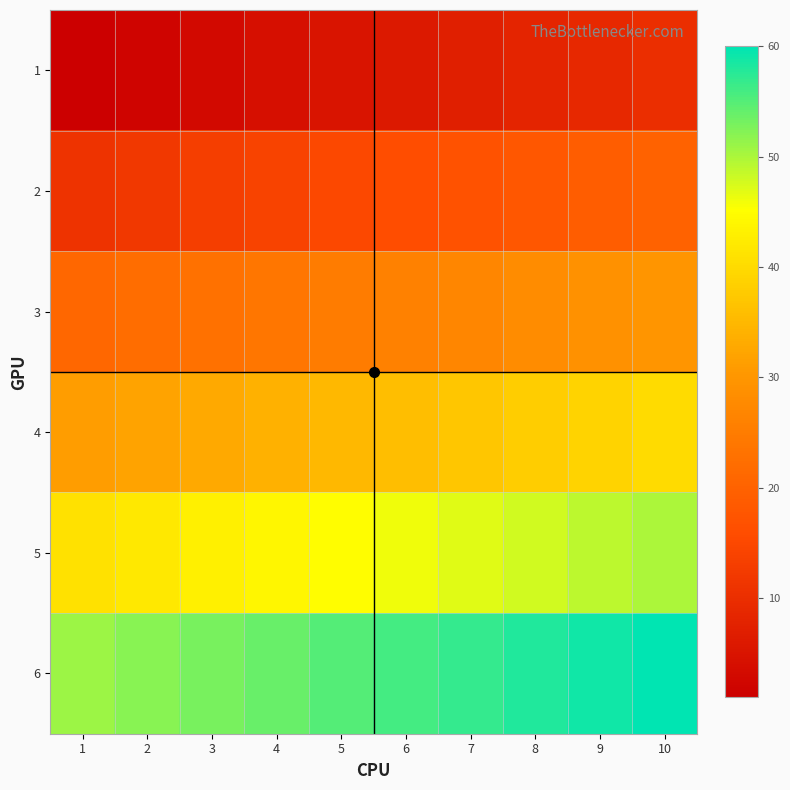

What is the total value across all series at 5?

180